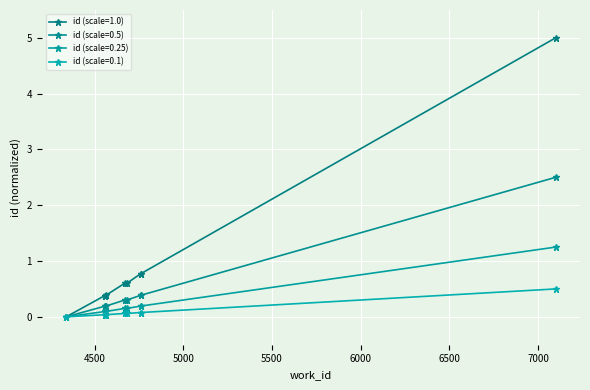

How many lines are shown in the chart?

4